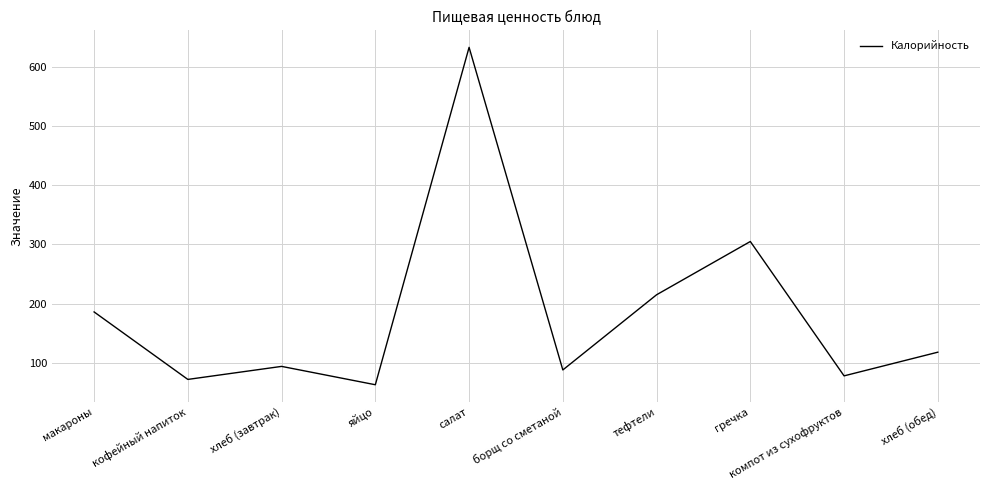

What position from the right is салат?

6